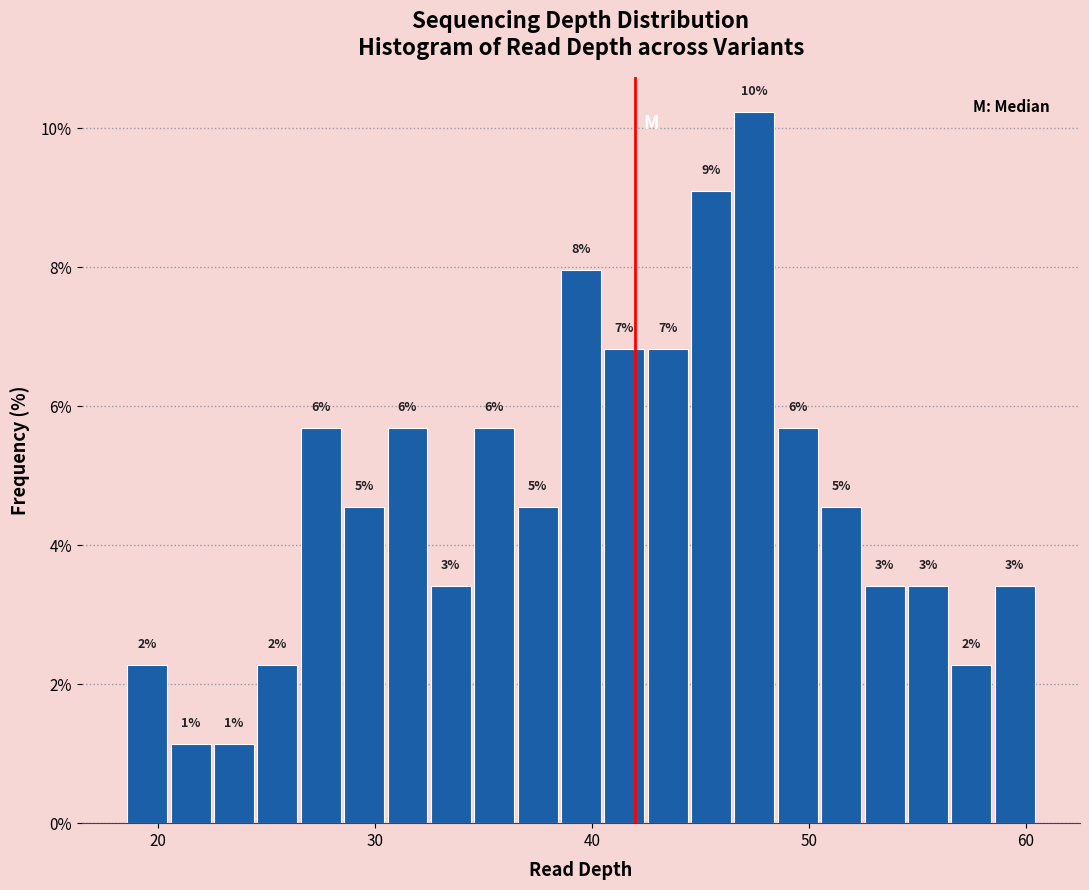

Read against the x-axis, roughly where is the centre of the tallest bar?

48